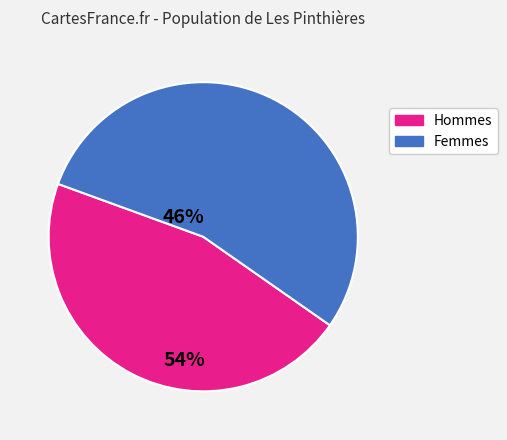

How many slices are in this pie chart?

2